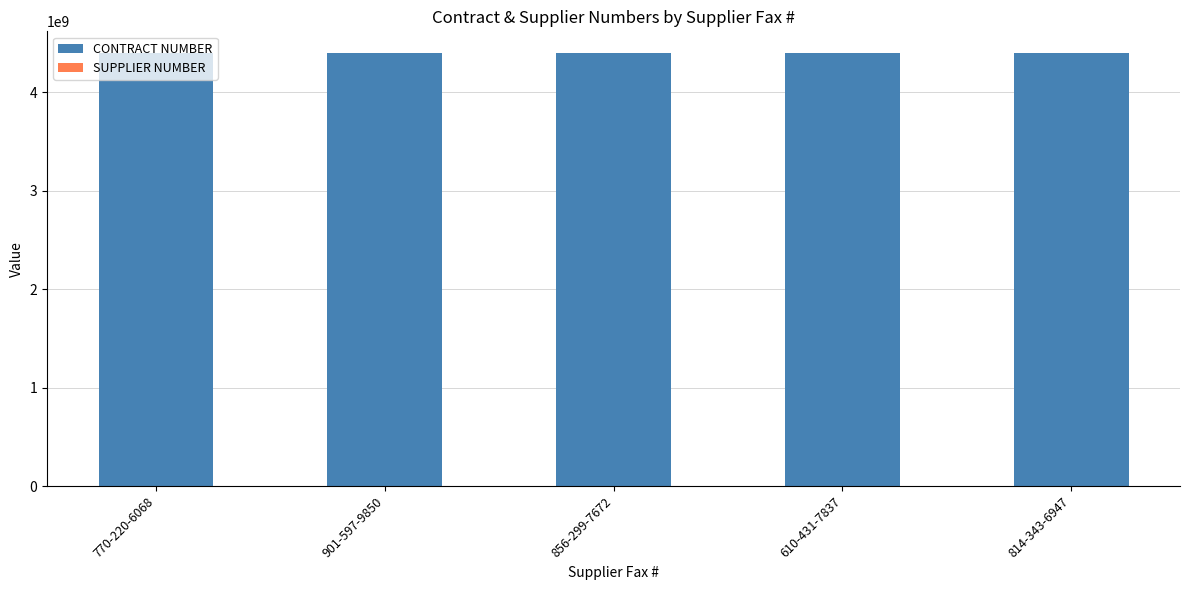

What is the highest value of the CONTRACT NUMBER series?

4400016413